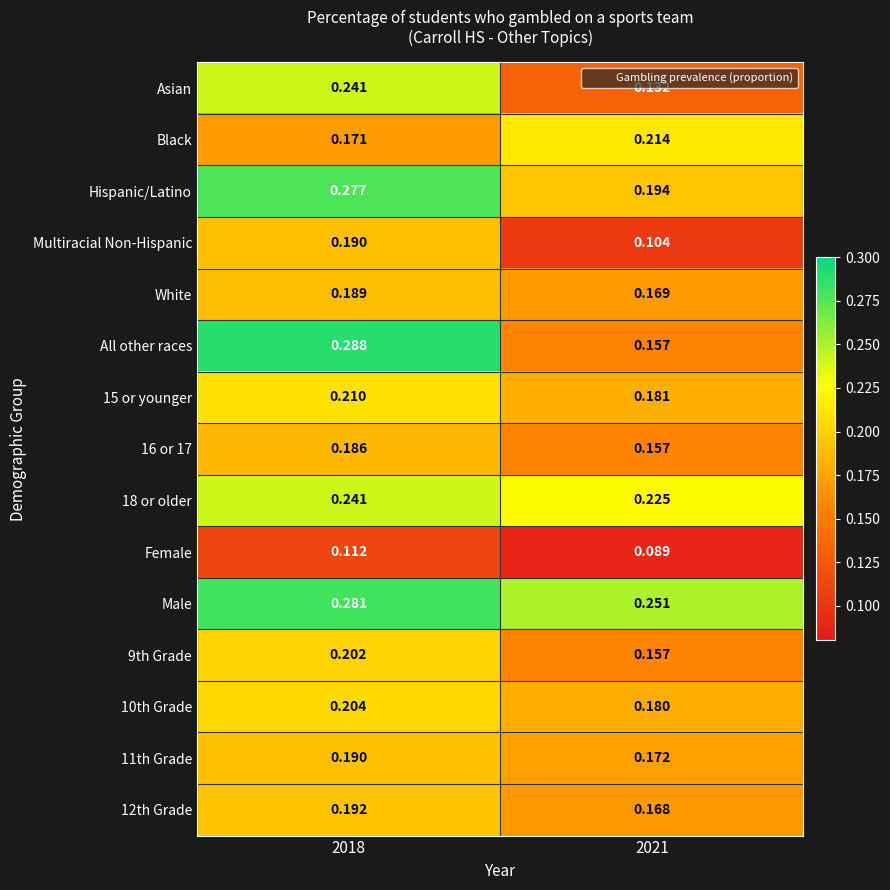

Is the value of Male at 2021 greater than the value of Hispanic/Latino at 2018?

No